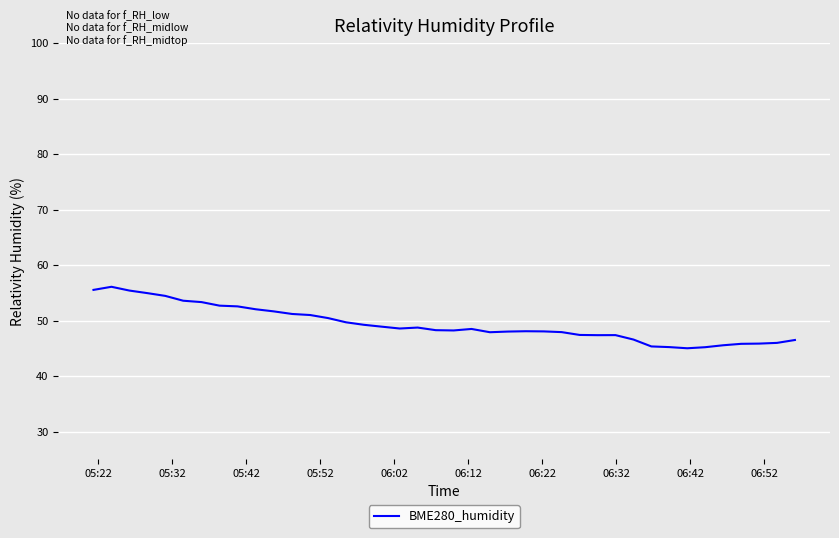

What is the greatest value displayed?

56.1